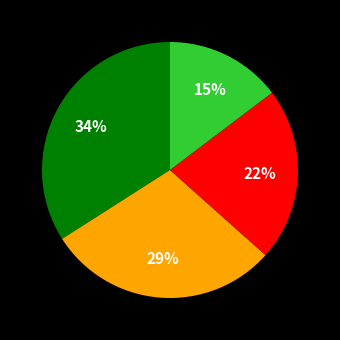

To the nearest percent, what is the difference between the largest and smallest slice percentages?

19%